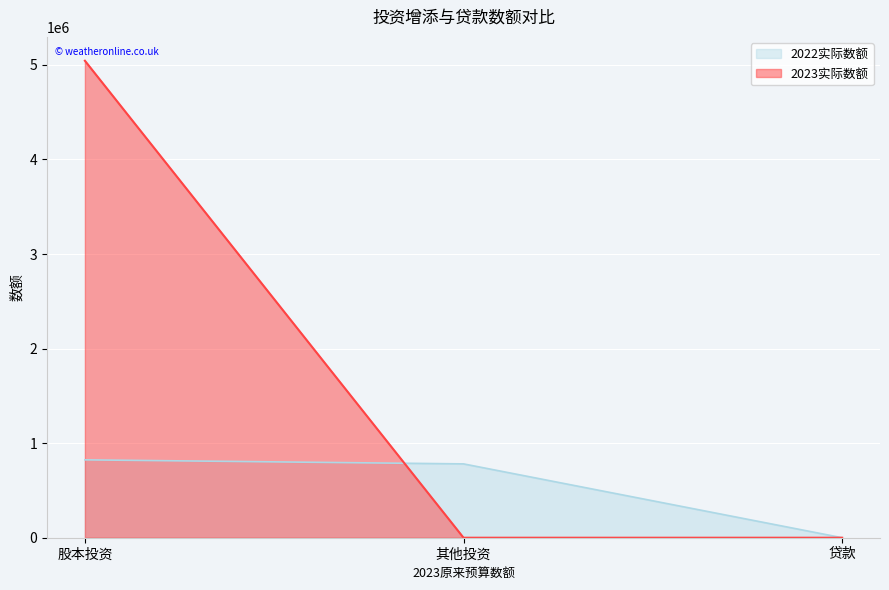

What is the sum of all 2022实际数额 values?

1604332